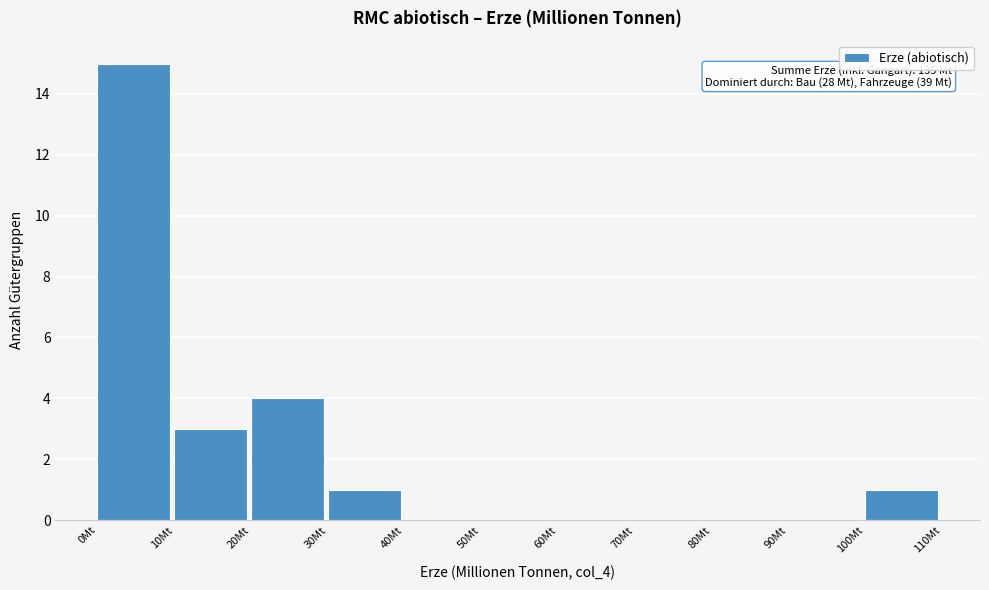

Over which range of the x-axis is the bar tallest?

0 to 10